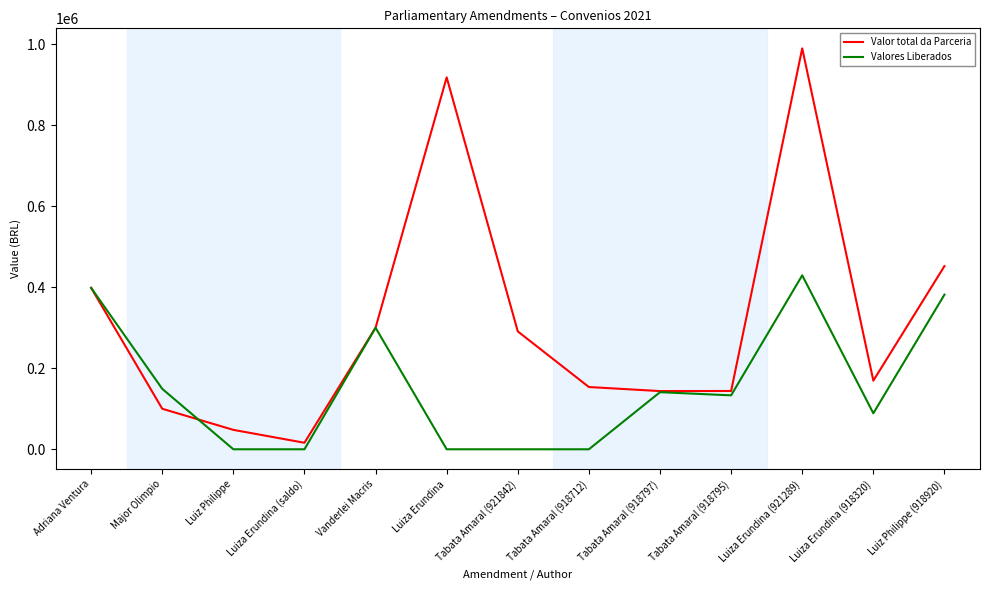

At which category is the sum across all series the highest?

Luiza Erundina (921289)